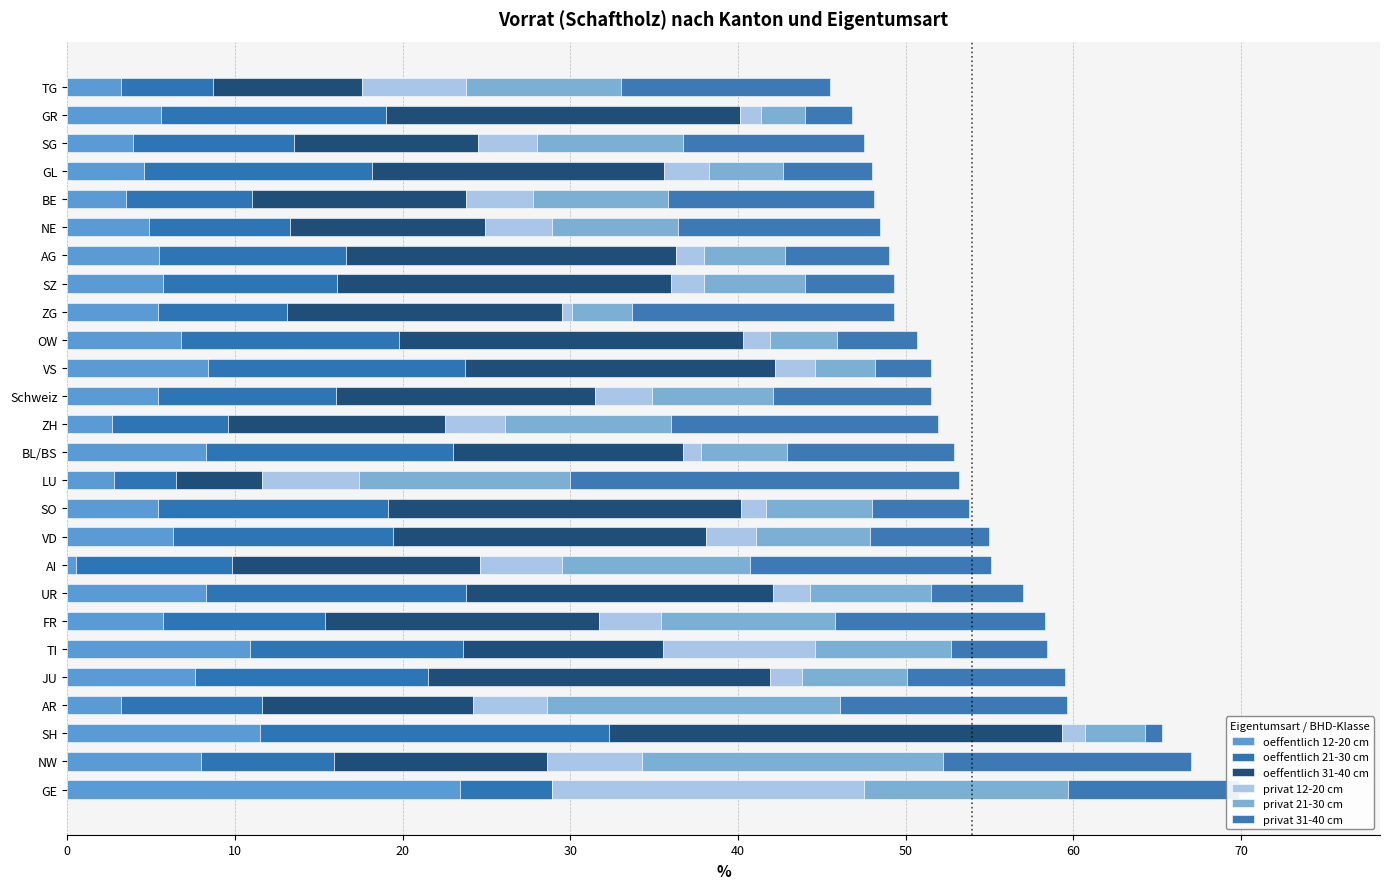

At how many categories does at least one series exceed 1?

26